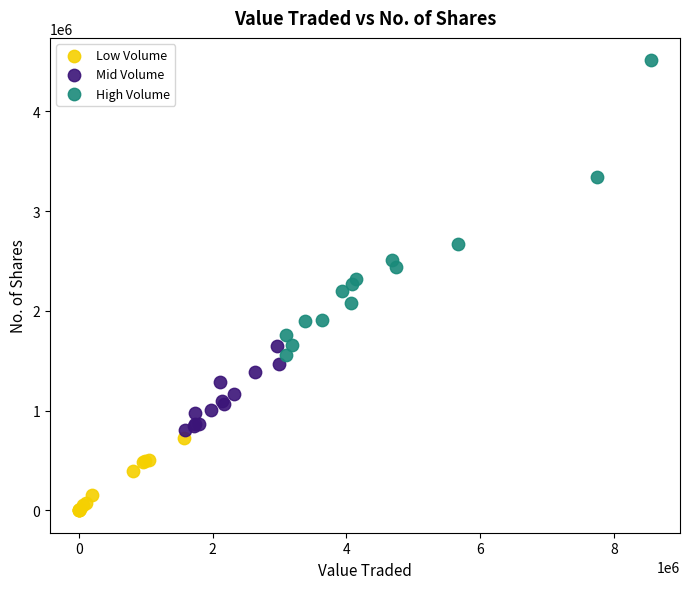

What are all the series names shown in the legend?

Low Volume, Mid Volume, High Volume